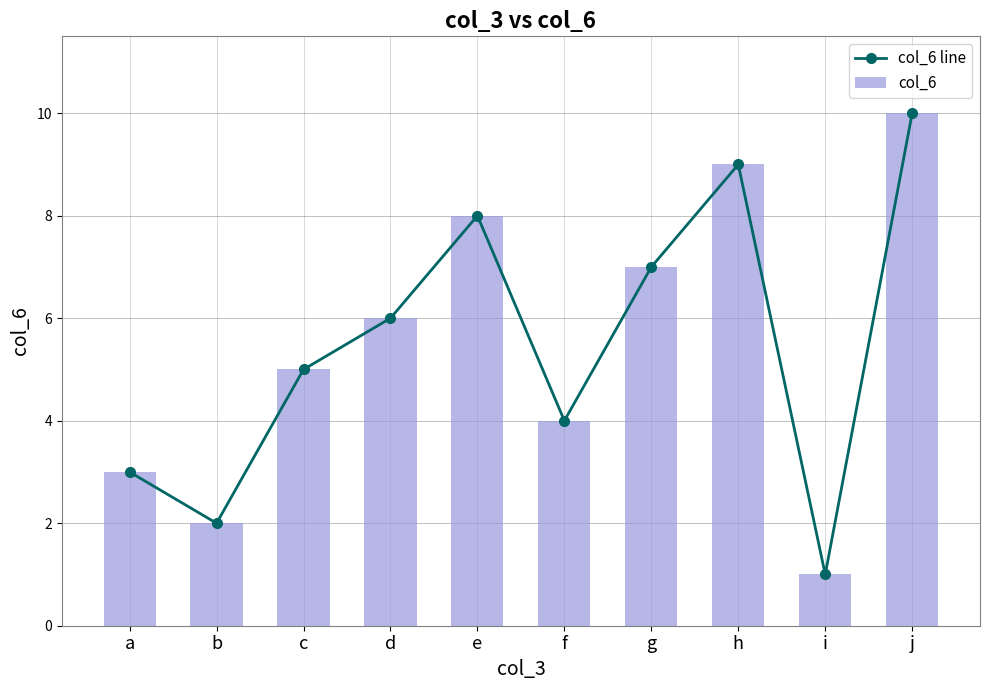

What is the smallest value displayed?

1